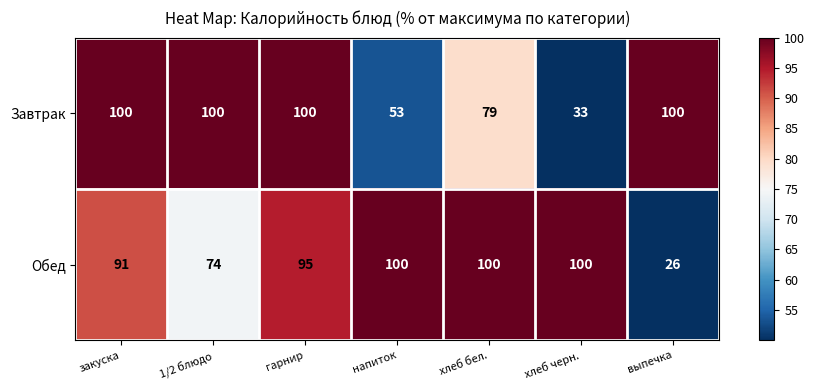

Is it true that Обед equals 100 at хлеб бел.?

True